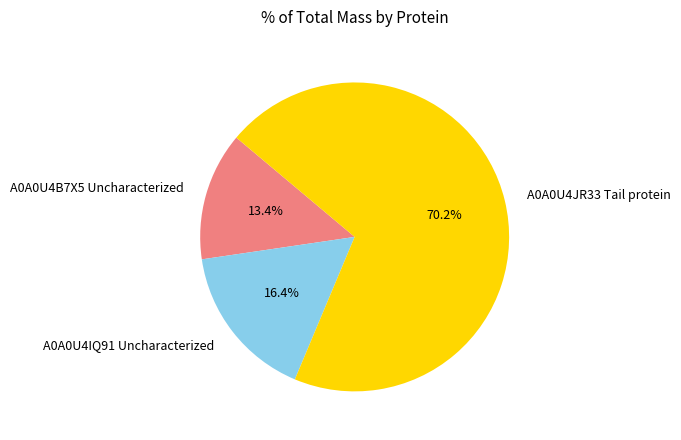

Count the number of slices in the pie.

3